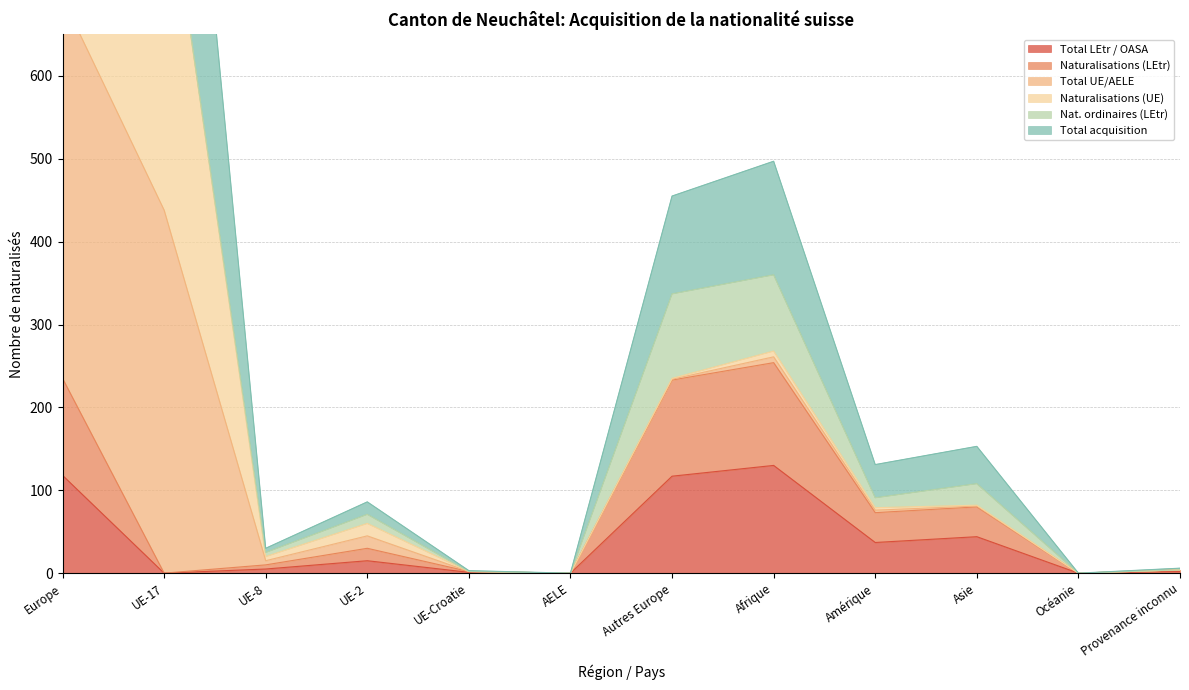

How many interior local valleys does the Total LEtr / OASA series have?

4